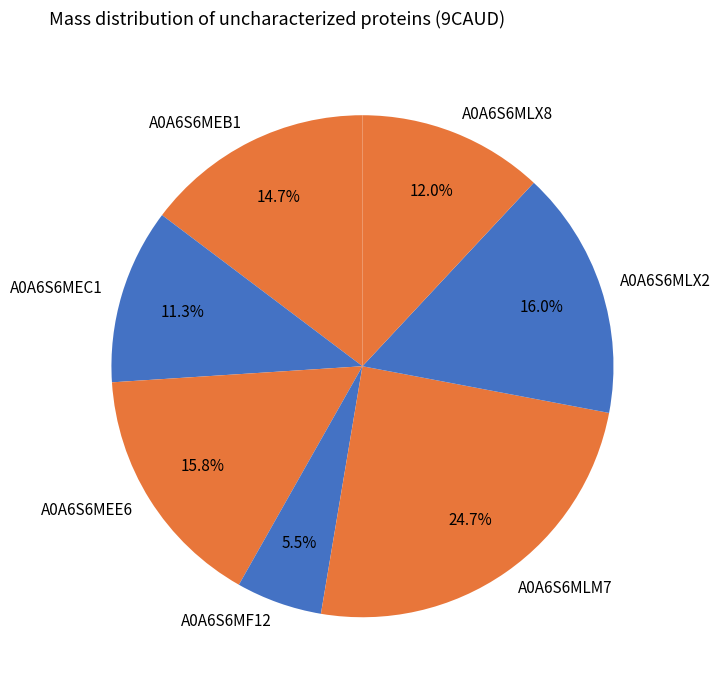

What percentage is the A0A6S6MLX2 slice, to the nearest percent?

16%